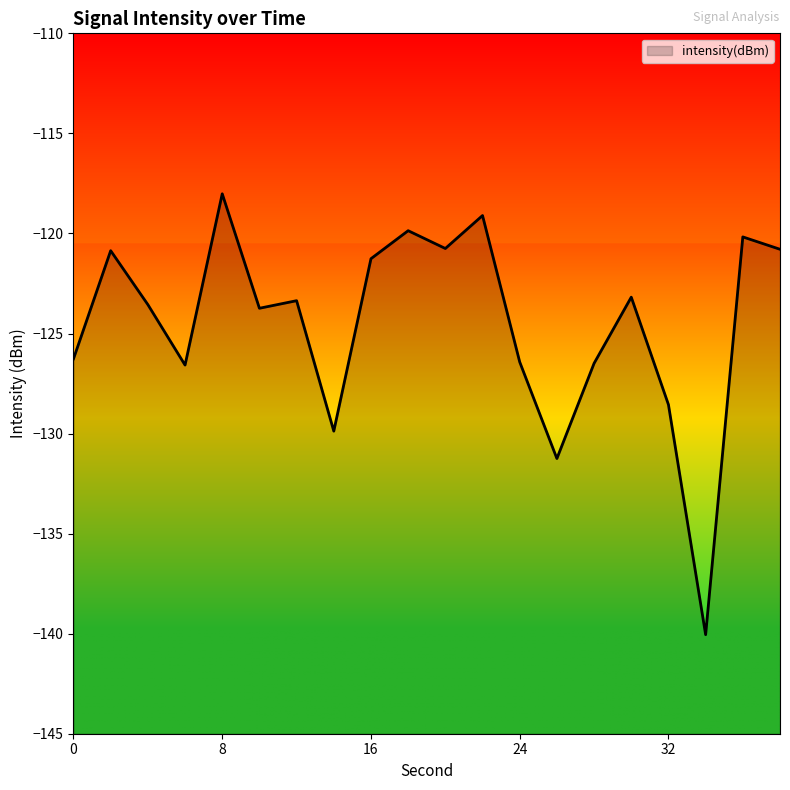

Reading left to right, extract all data points from this chart.

-126.3	-120.9	-123.6	-126.6	-118.0	-123.7	-123.4	-129.9	-121.3	-119.9	-120.8	-119.1	-126.4	-131.2	-126.5	-123.2	-128.6	-140.1	-120.2	-120.8